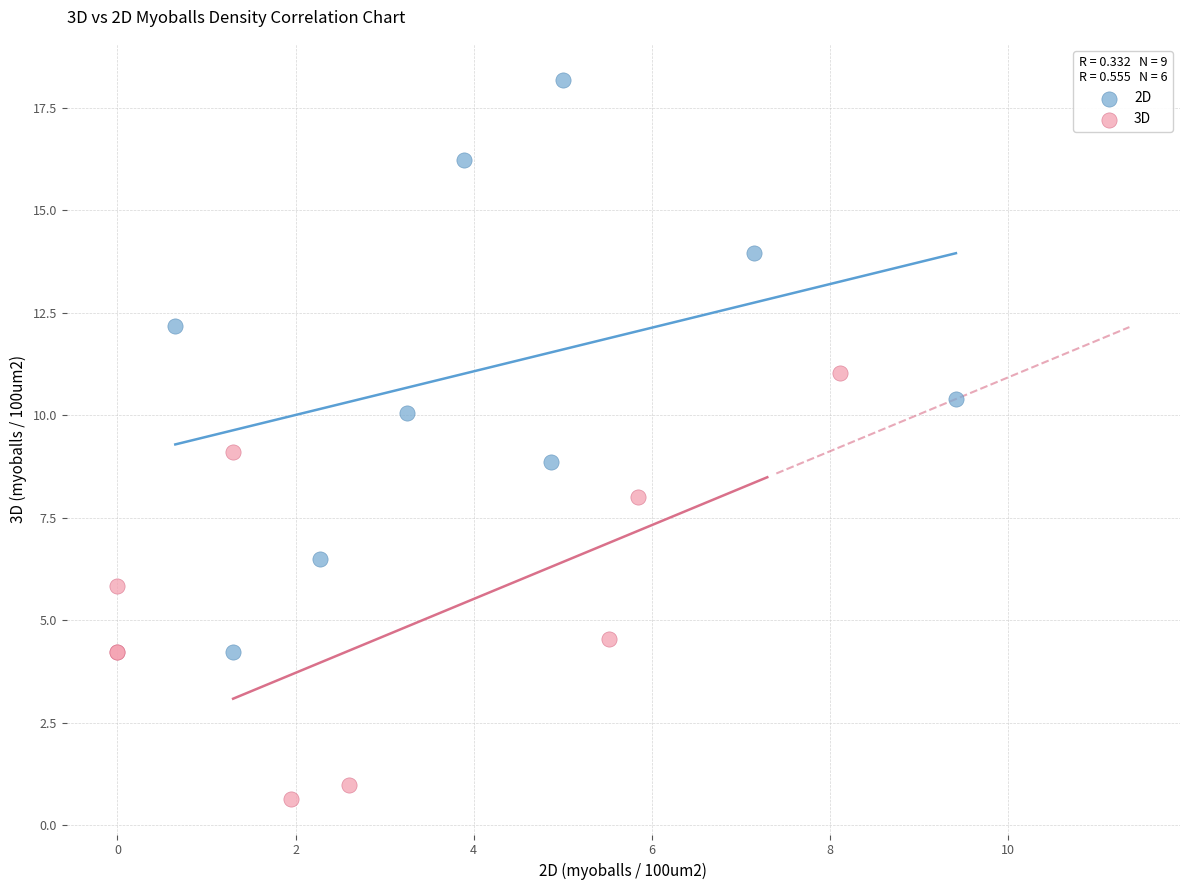

Which series reaches the minimum Y coordinate?

3D